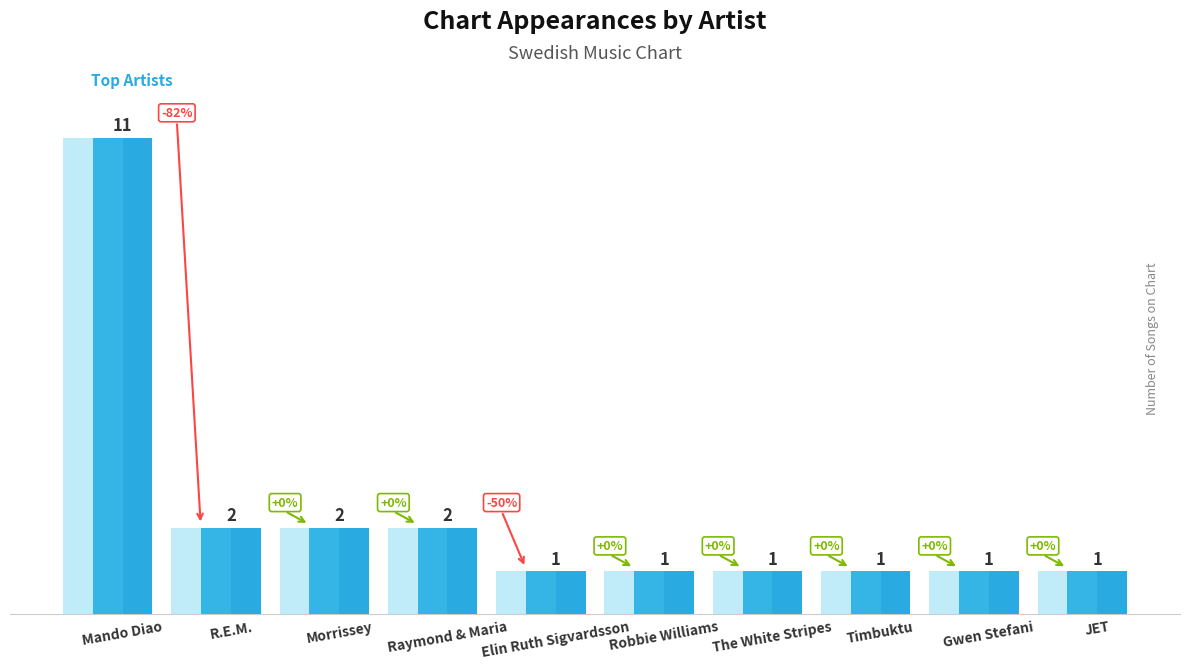

What is the change in value from Mando Diao to Robbie Williams?

-10